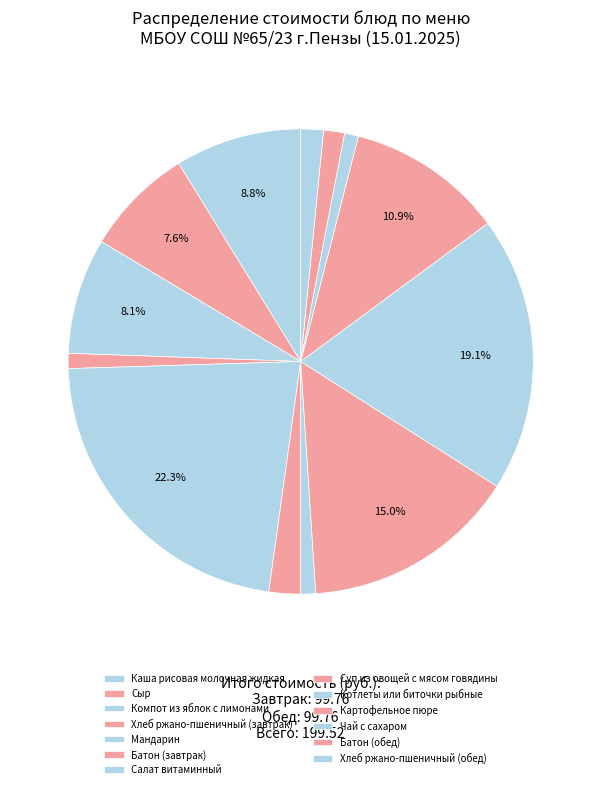

How many slices are in this pie chart?

13